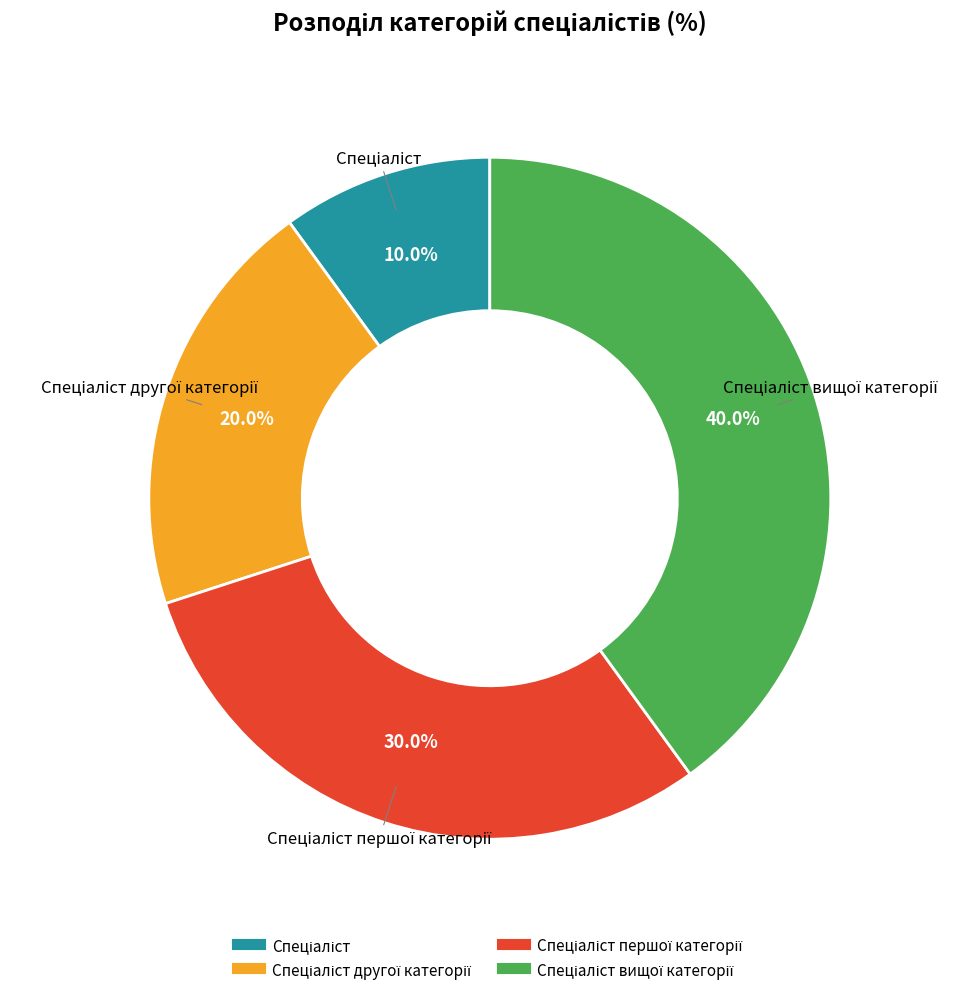

Is there any slice that represents more than half of the pie?

No